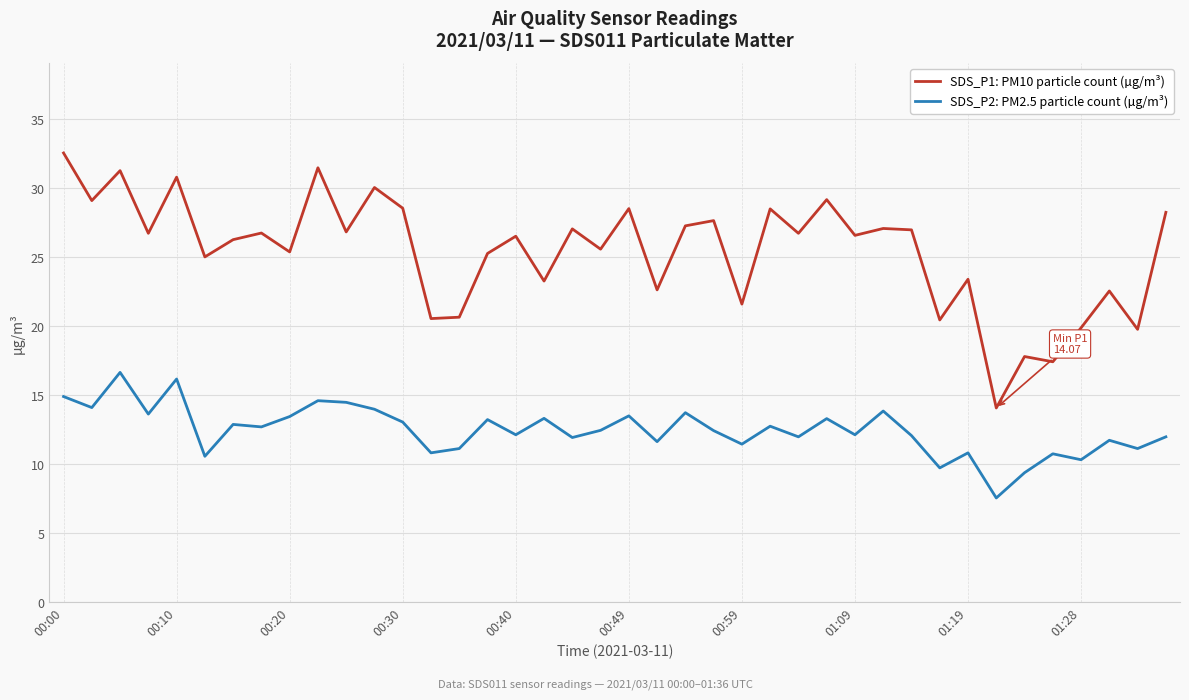

What is the difference between the maximum and minimum values in the SDS_P2: PM2.5 particle count (µg/m³) series?

9.1